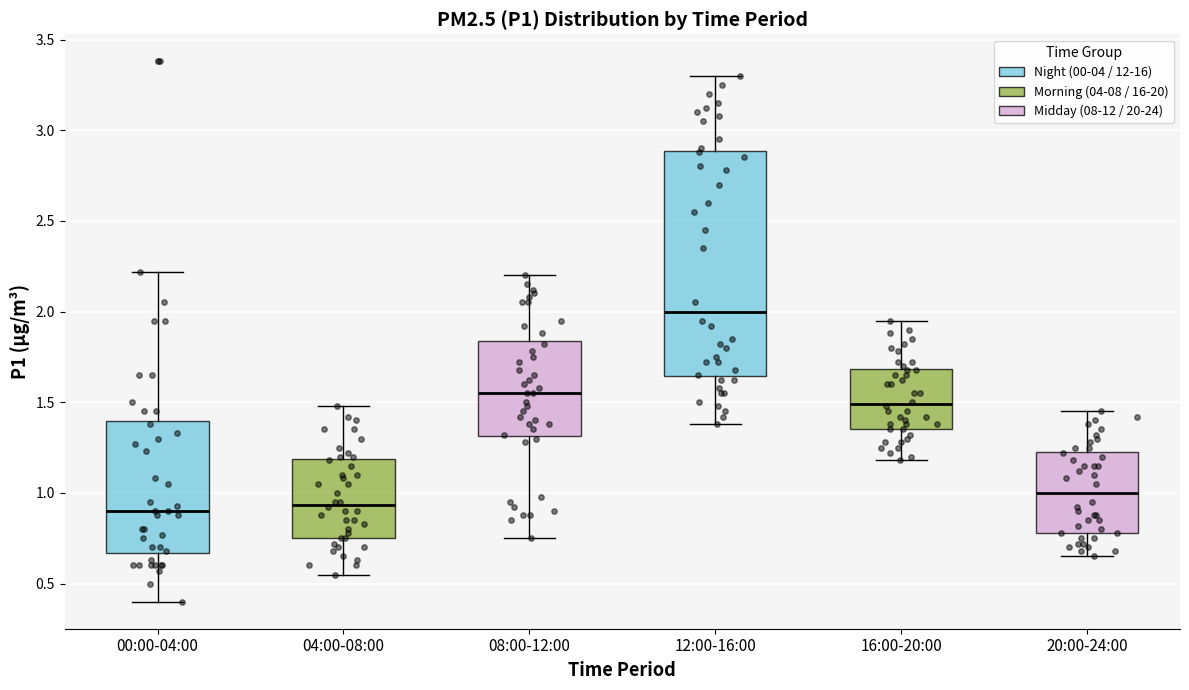

Comparing the boxes themselves (not the whiskers), which one is the tallest?

12:00-16:00